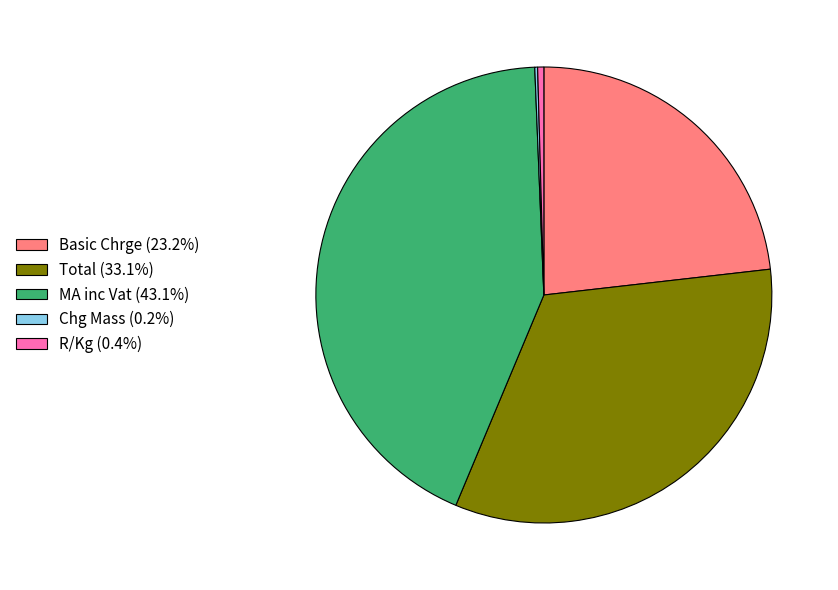

Is it true that MA inc Vat is 35% of the pie?

False